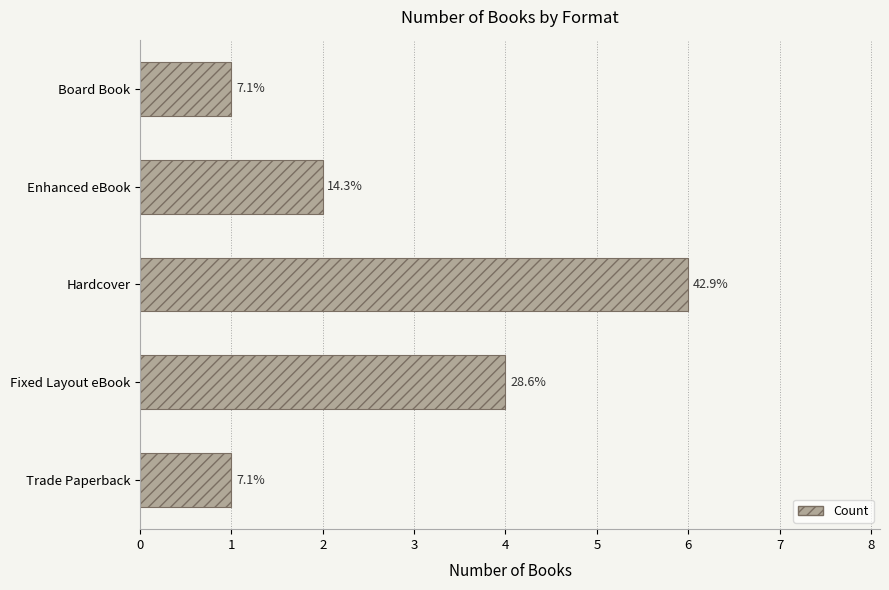

Does the chart contain any negative values?

No